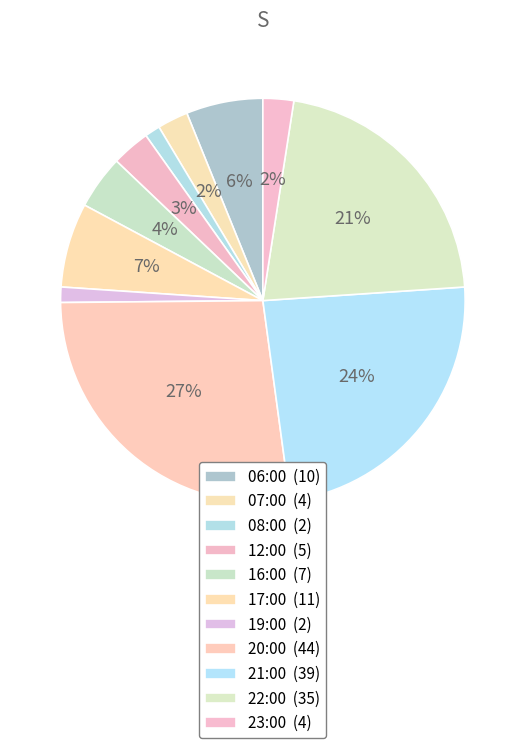

To the nearest percent, what portion does 16:00 represent?

4%